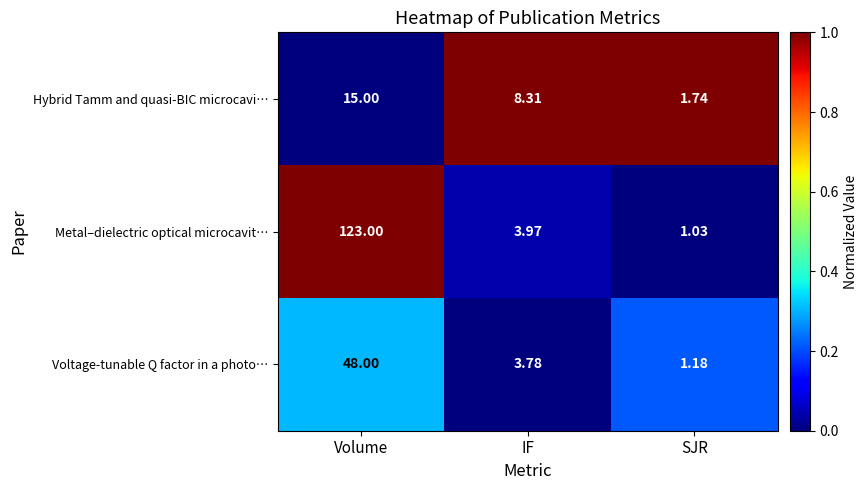

Which category has the lowest value across all series?

SJR